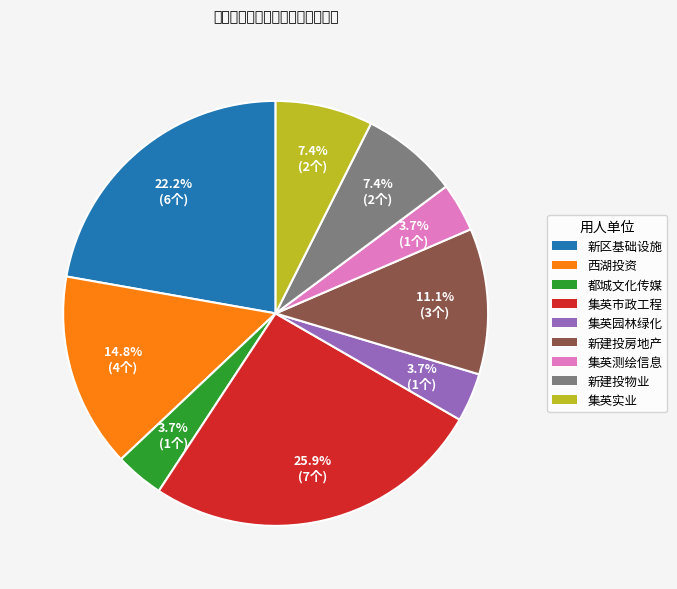

How many segments does this pie chart have?

9